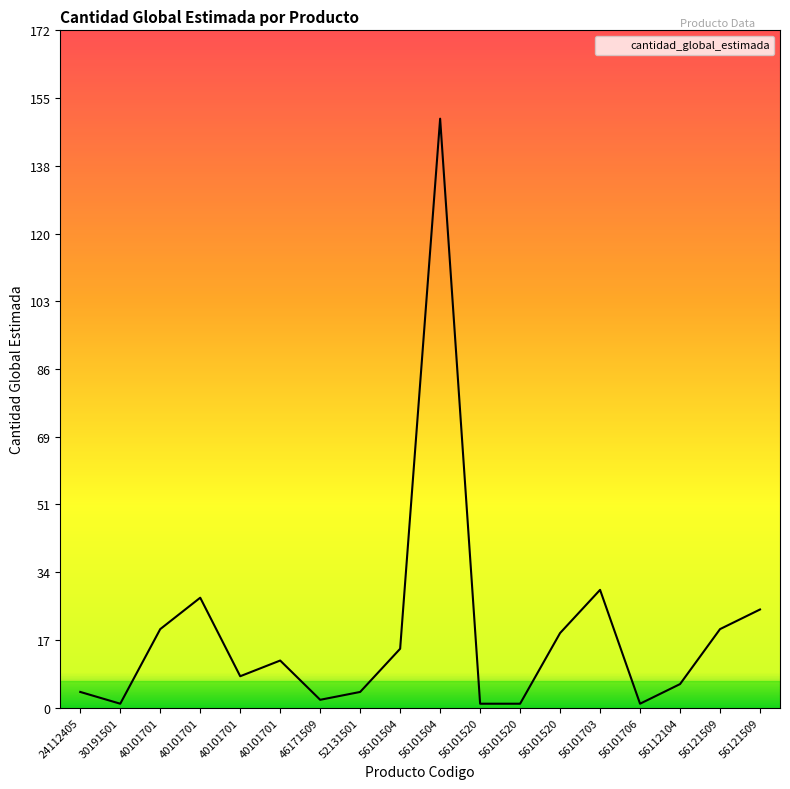

Does the chart have visible grid lines?

No